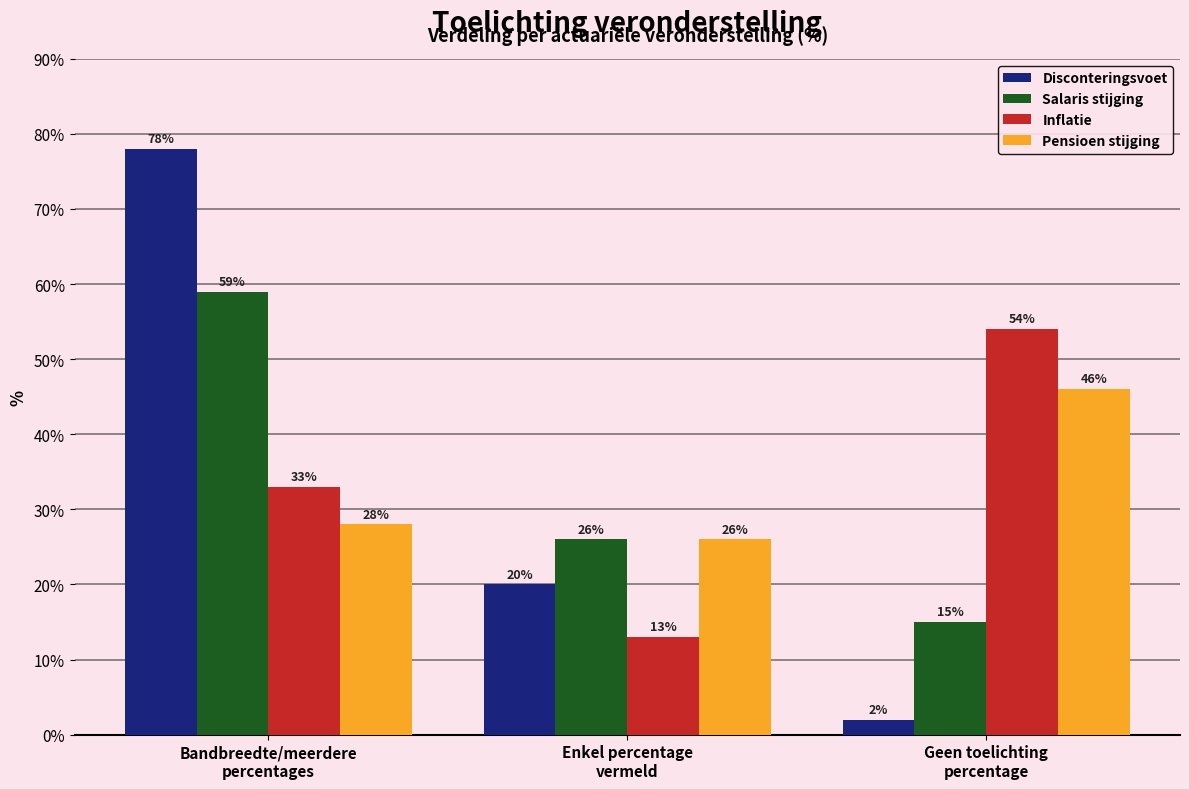

What value does the Inflatie series have at Geen toelichting
percentage, to the nearest 10?

50